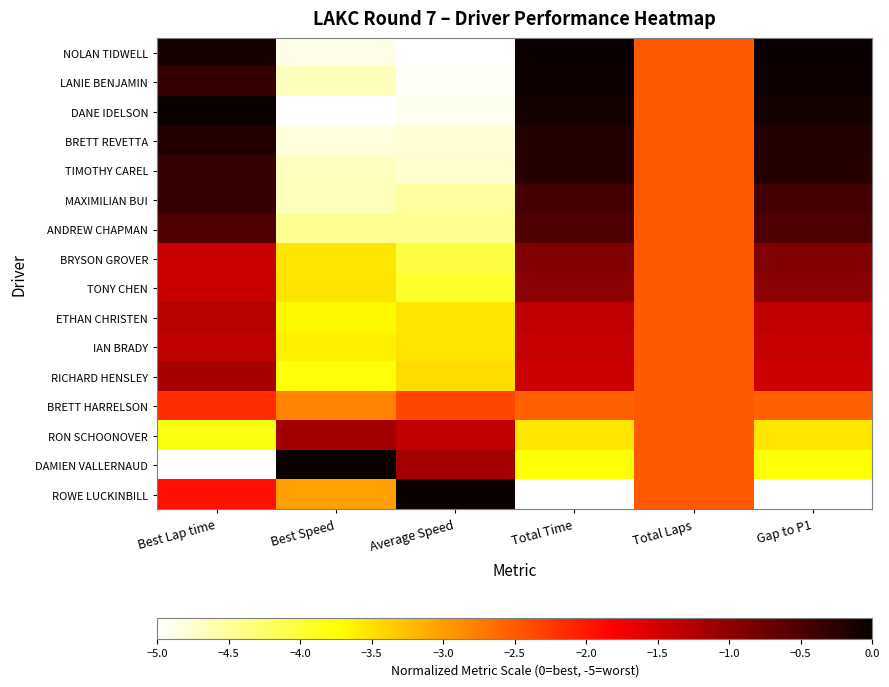

How many categories are shown in the chart?

6